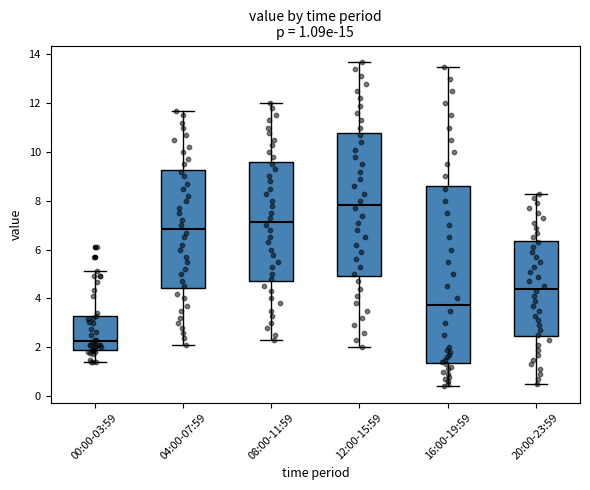

Comparing the boxes themselves (not the whiskers), which one is the tallest?

16:00-19:59